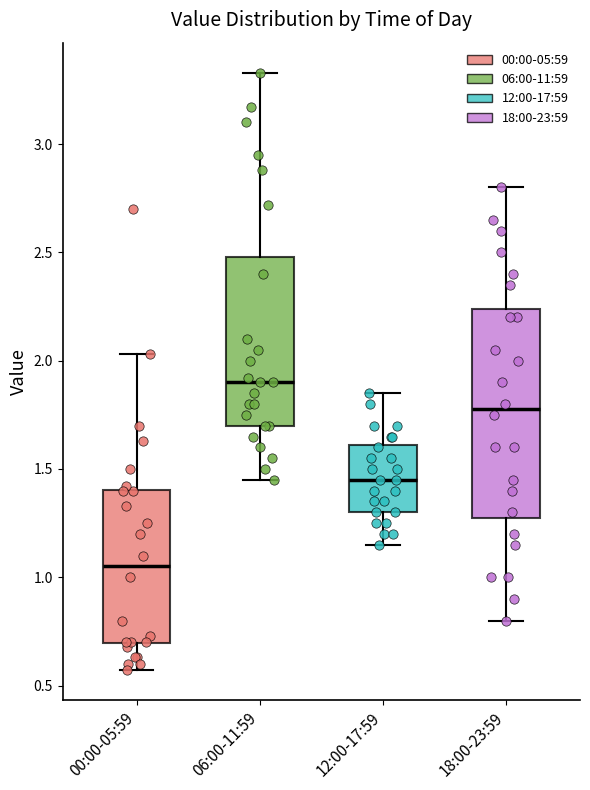

Where does the upper whisker of the box for 00:00-05:59 end on the y-axis? The values are not printed on the chart, so give them approximately, as read against the axis.

2.05